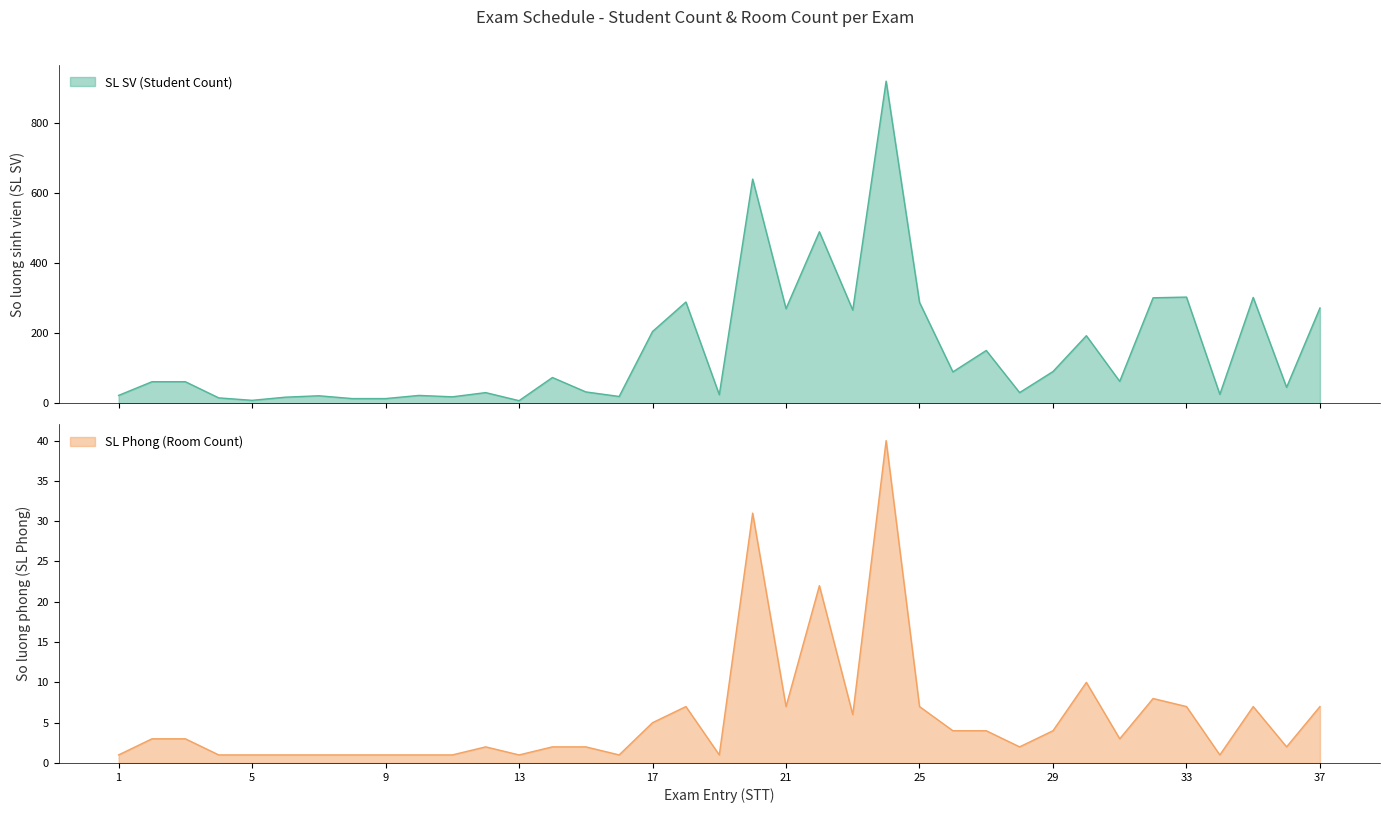

At which label does SL SV reach its peak?

24